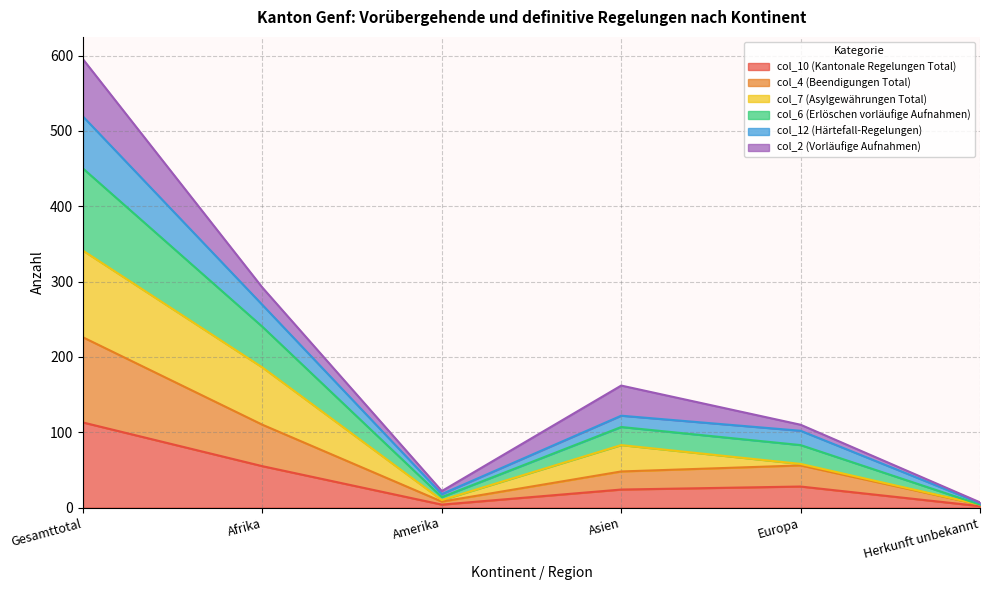

What is the label of the 4th point from the right?

Amerika